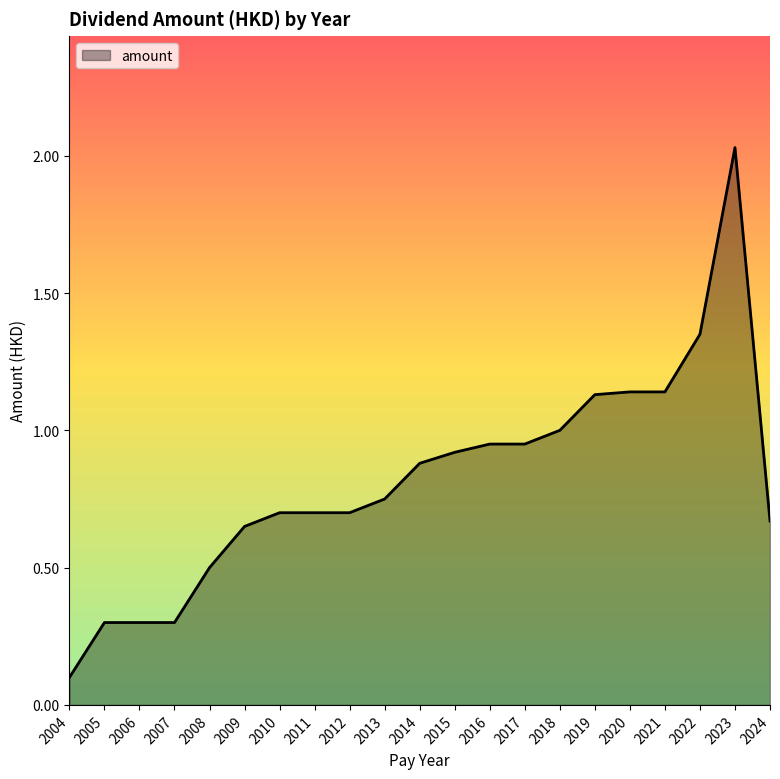

Where is the data nearest to the value 1?

2018